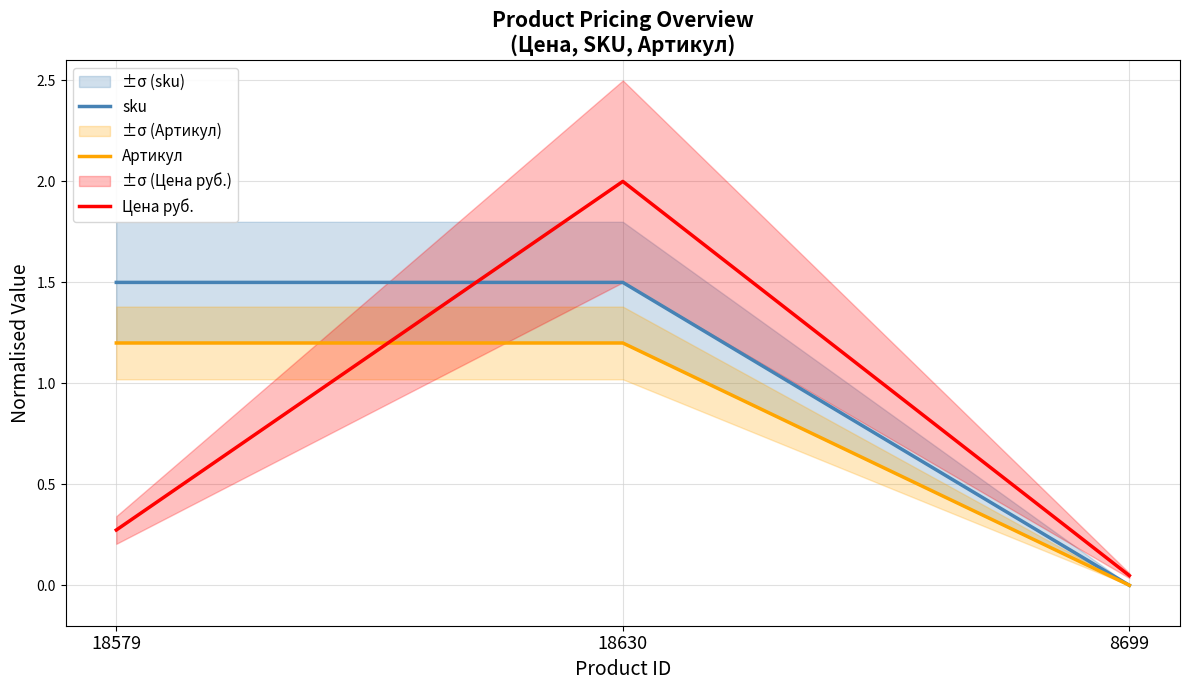

What is the value of the Артикул point at the 1st from the left?

1.2